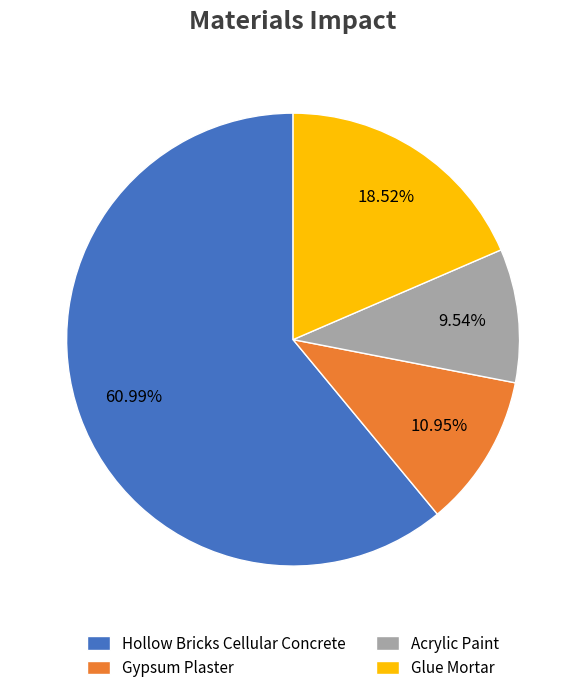

Which has a higher value, Glue Mortar or Gypsum Plaster?

Glue Mortar